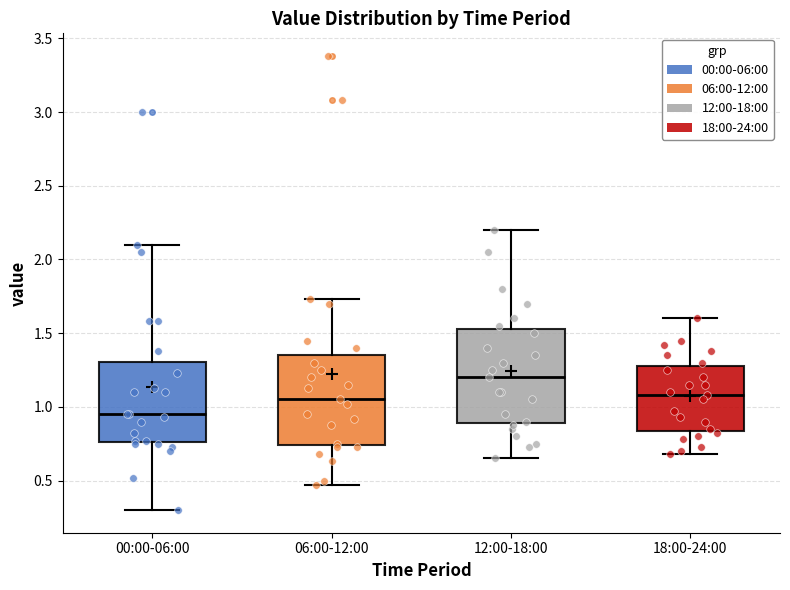

Reading left to right, read every box against the y-axis: the position of its median line, the range the box covers, and the ends of its whiskers. The values are not printed on the chart, so give them approximately, as read against the axis.

00:00-06:00: median 0.95, box 0.75 to 1.30, whiskers 0.30 to 2.10
06:00-12:00: median 1.05, box 0.75 to 1.35, whiskers 0.45 to 1.75
12:00-18:00: median 1.20, box 0.90 to 1.55, whiskers 0.65 to 2.20
18:00-24:00: median 1.10, box 0.85 to 1.30, whiskers 0.70 to 1.60